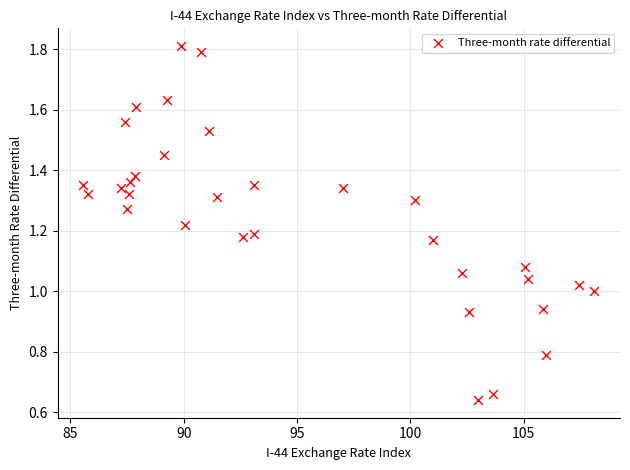

What is the range of X values (max minus min)?

22.6